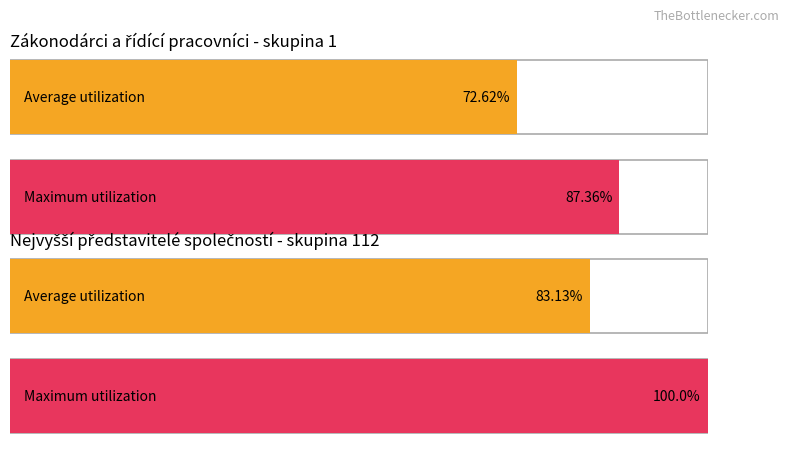

Is it true that Average utilization equals 2 at Řídící pracovníci v průmyslové výrobě?

False